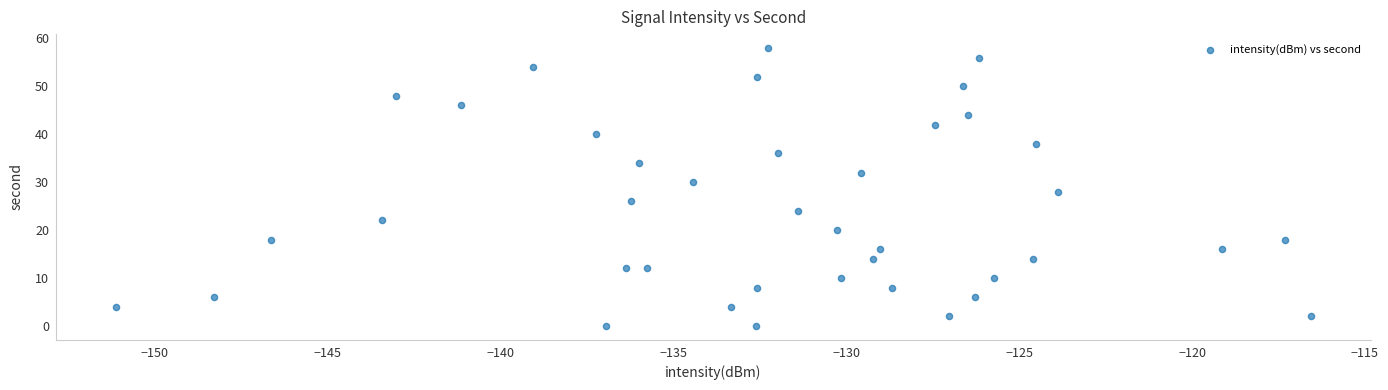

What is the range of Y values (max minus min)?

58